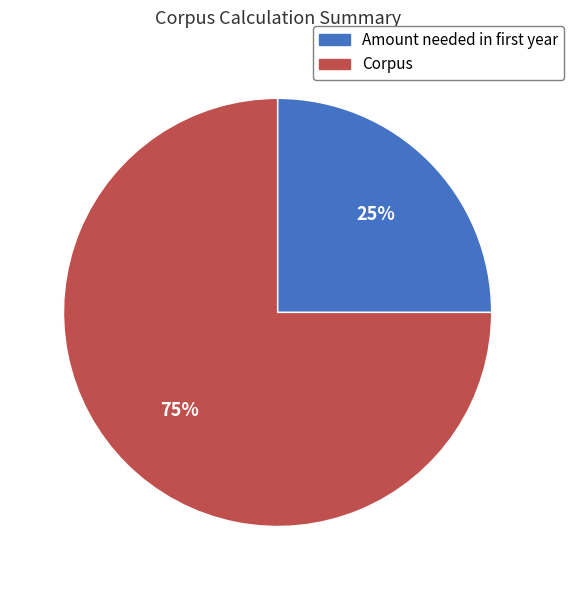

To the nearest percent, what is the average slice percentage?

50%